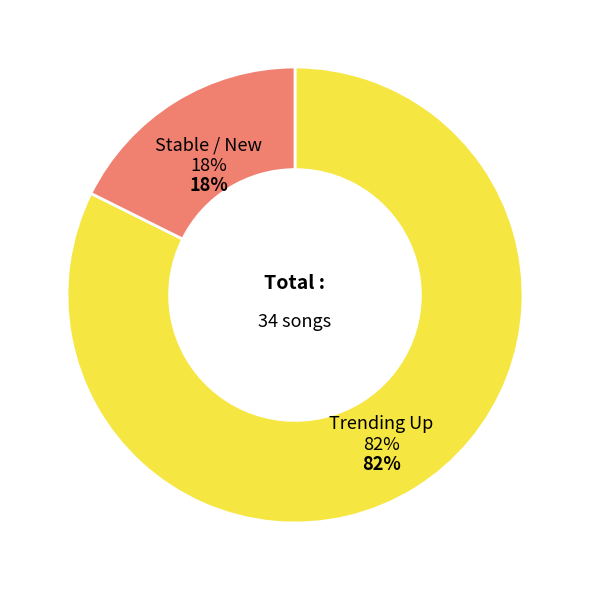

Is there any slice that represents more than half of the pie?

Yes